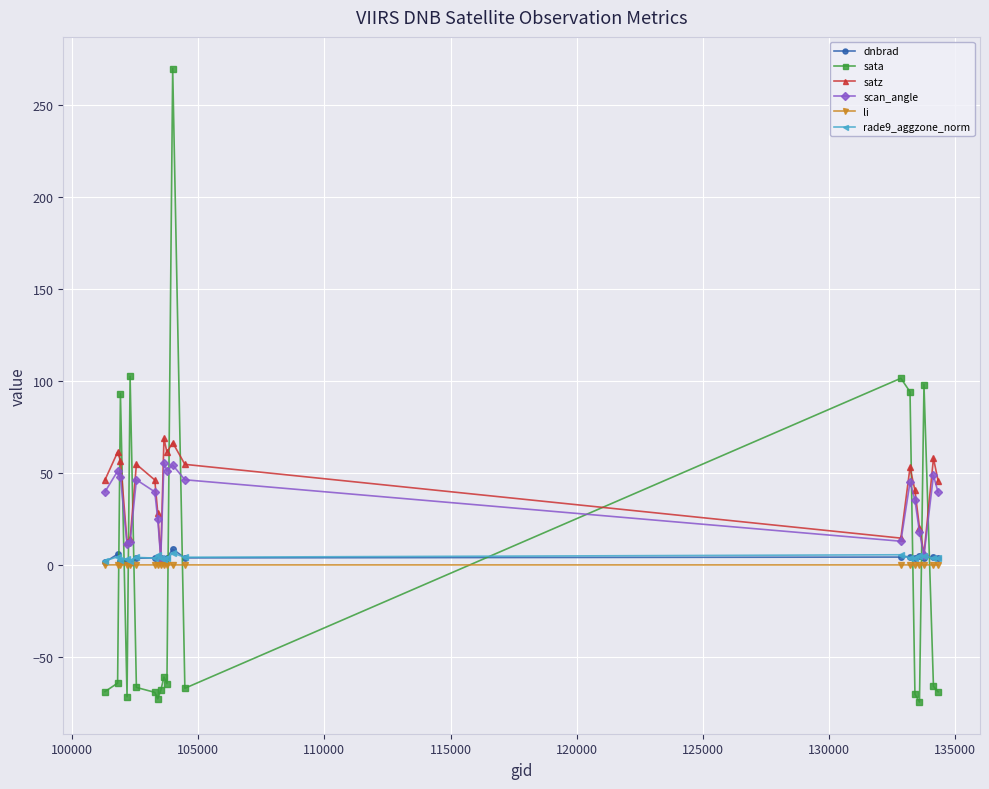

What is the highest value of the scan_angle series?

55.6